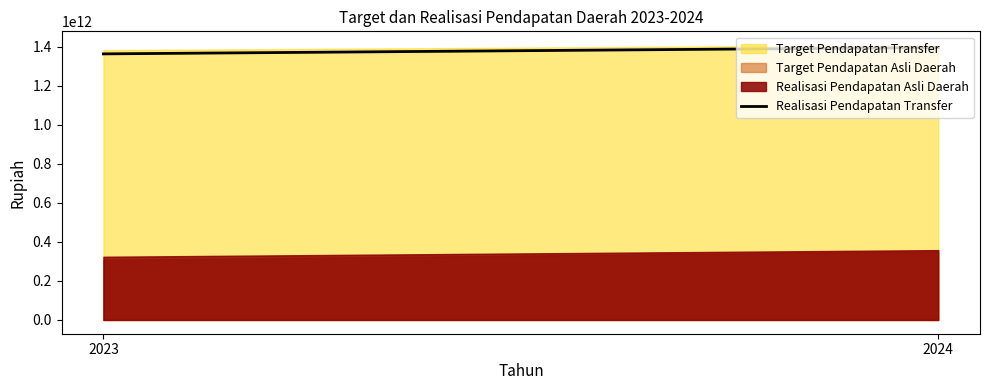

Is it true that the value at 2023 is 1363943255399?

True